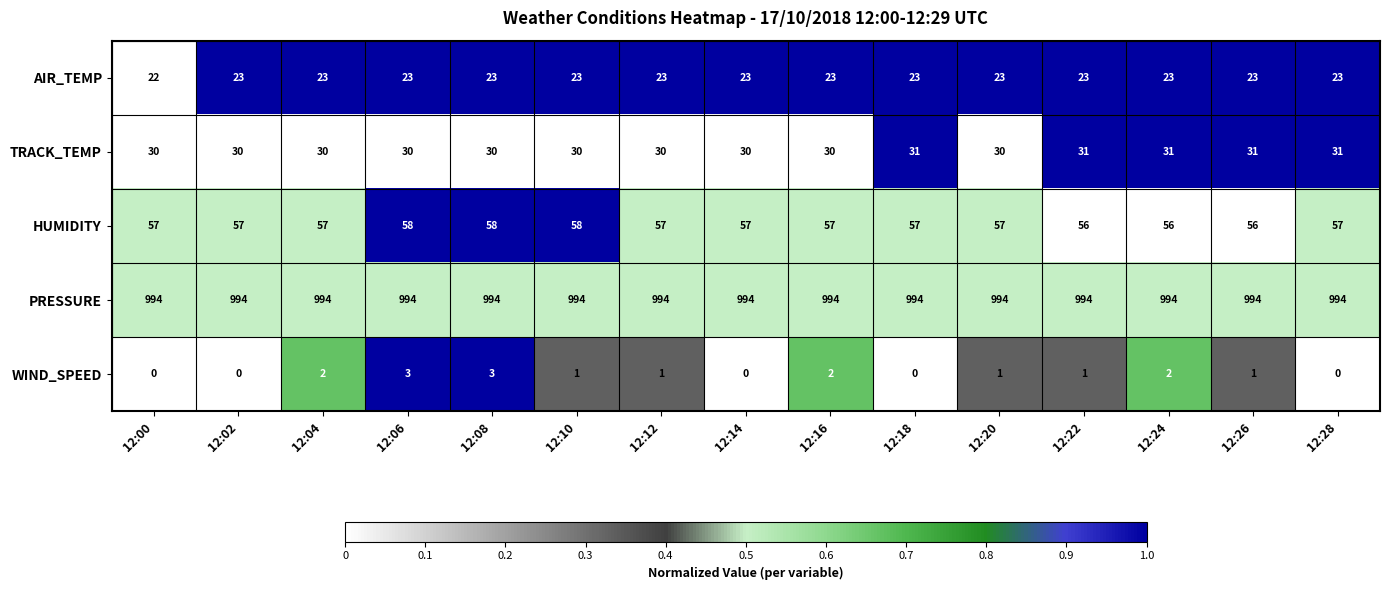

What is the maximum value for TRACK_TEMP?

31